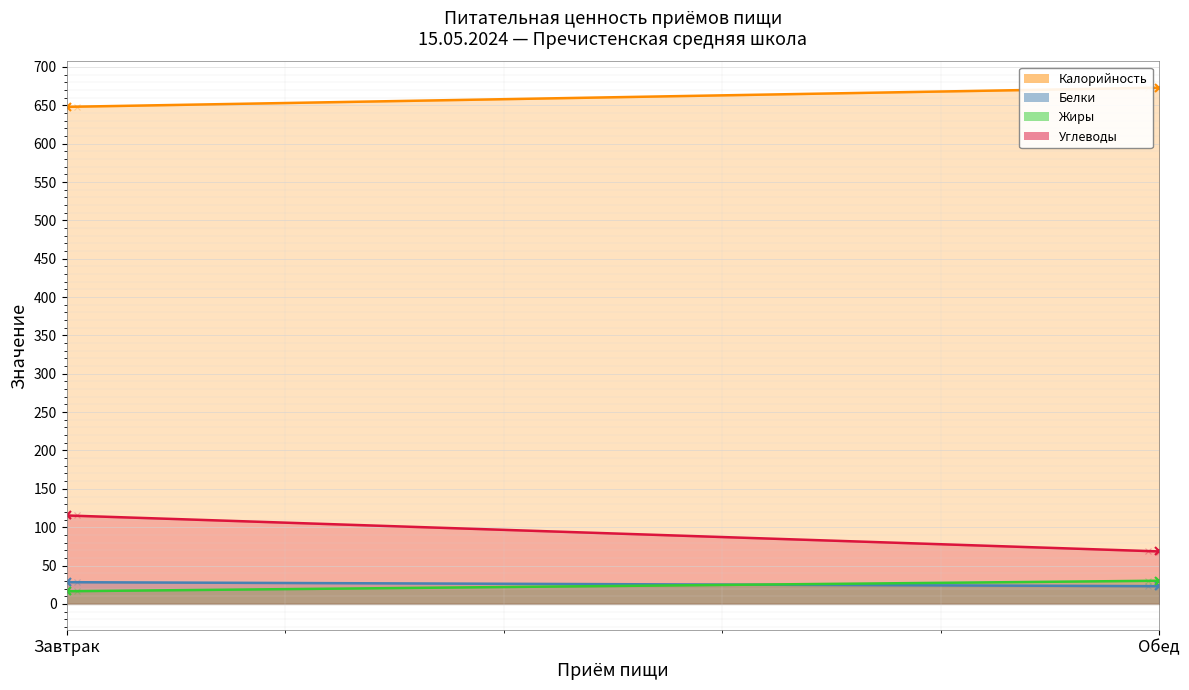

What is the label of the 1st point from the left?

Завтрак